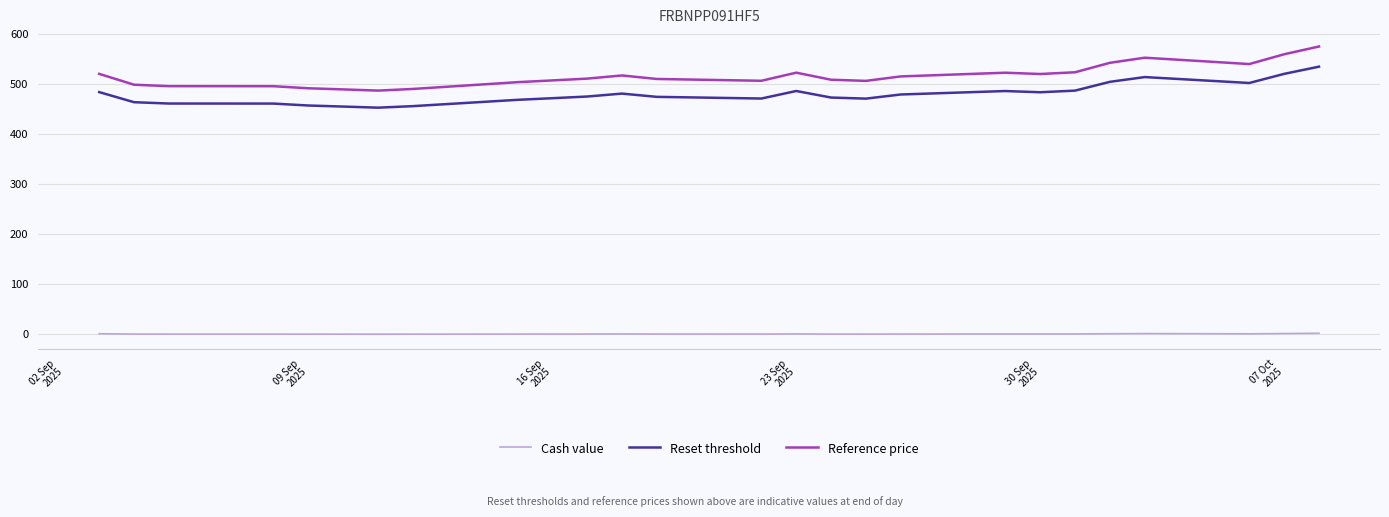

Which series has the largest range (max minus min)?

Reference price